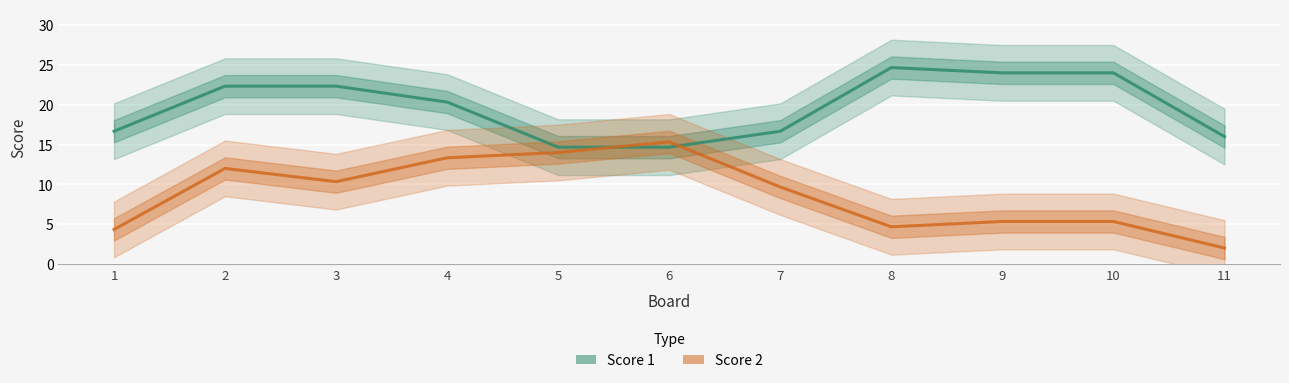

What are all the series names shown in the legend?

Score 1, Score 2